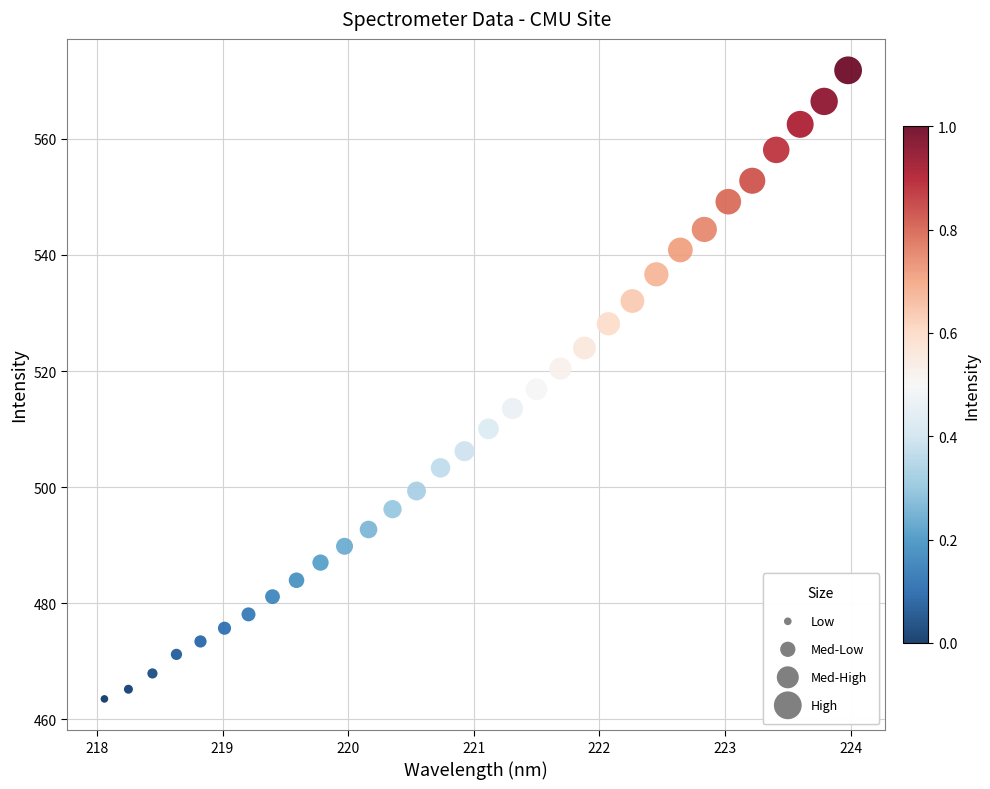

What is the range of Y values (max minus min)?

108.3